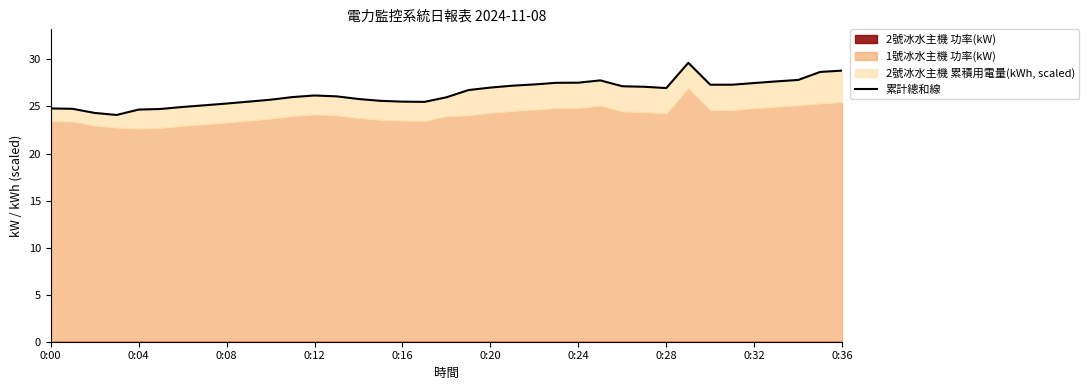

Reading right to left, transcribe all the data shown in this chart.

28.8	28.7	27.8	27.7	27.5	27.3	27.3	29.6	27.0	27.1	27.1	27.8	27.5	27.5	27.3	27.2	27.0	26.7	26.0	25.5	25.5	25.6	25.8	26.1	26.2	26.0	25.7	25.5	25.3	25.1	24.9	24.7	24.7	24.1	24.3	24.8	24.8